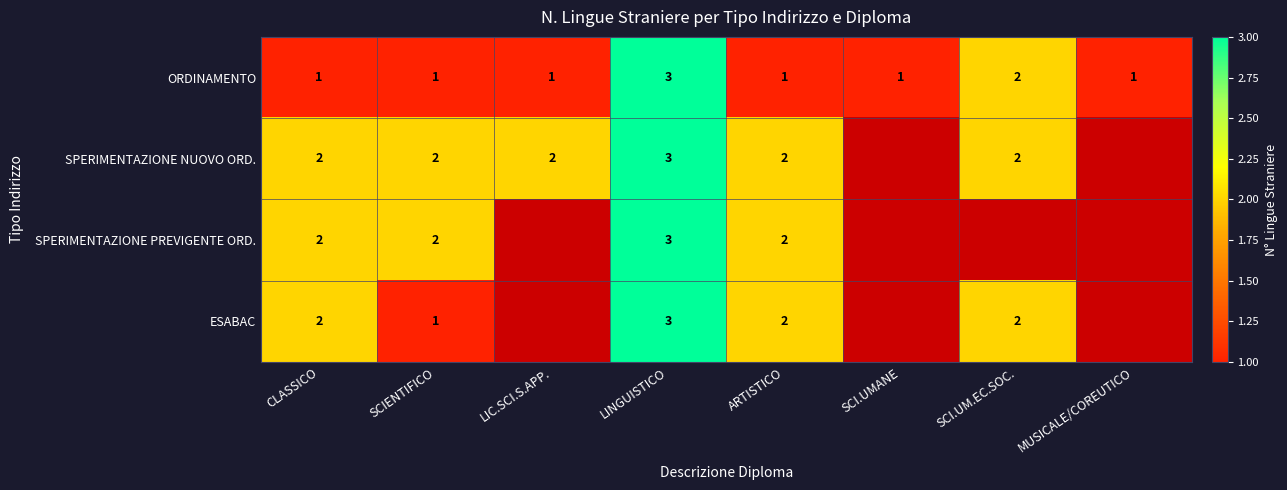

Where is ORDINAMENTO nearest to the value 2?

SCI.UM.EC.SOC.